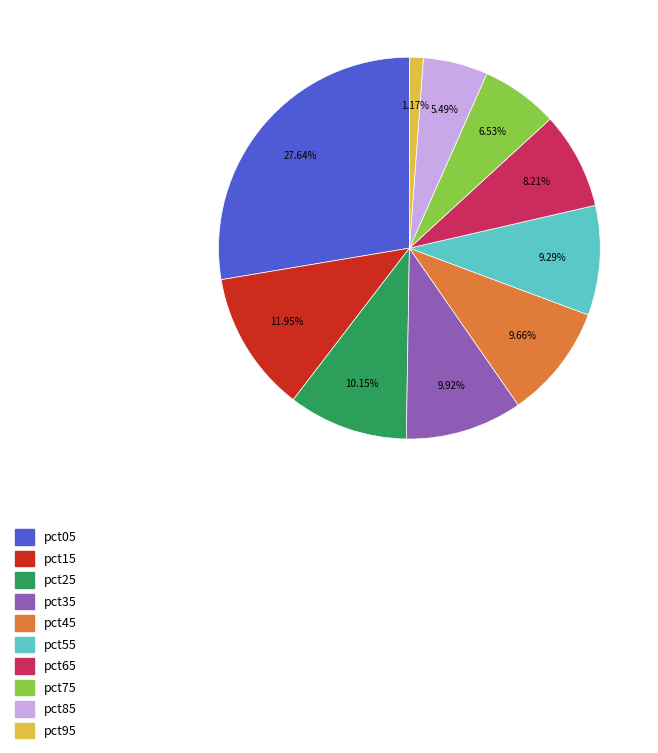

How many segments does this pie chart have?

10